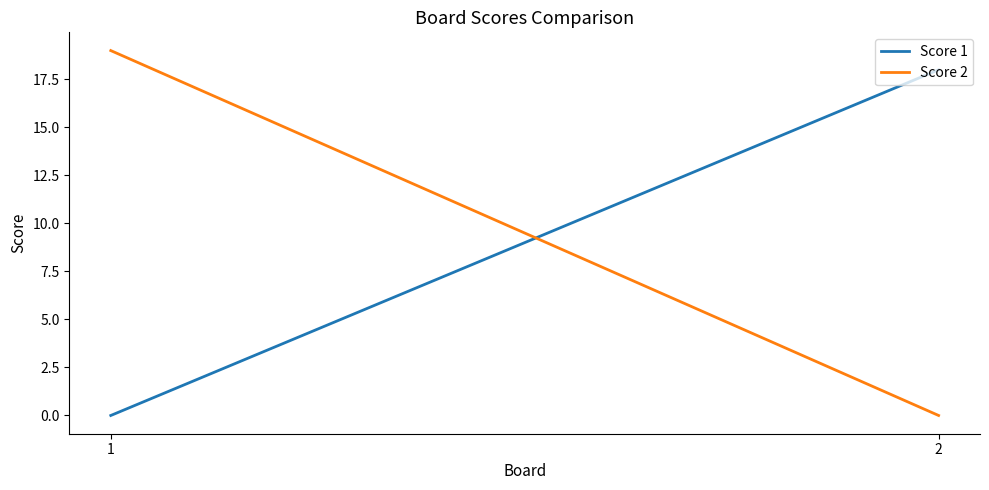

Rank the series by their average value, from highest to lowest.

Score 2, Score 1